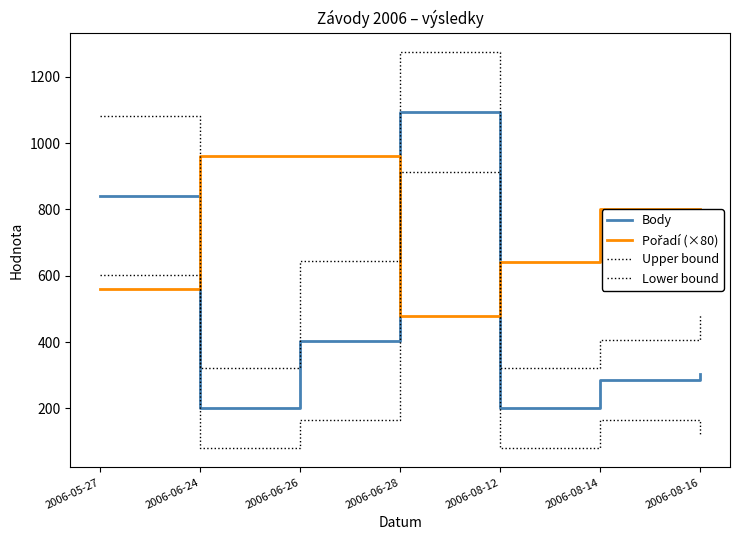

Is this an area chart (filled region under the line)?

No